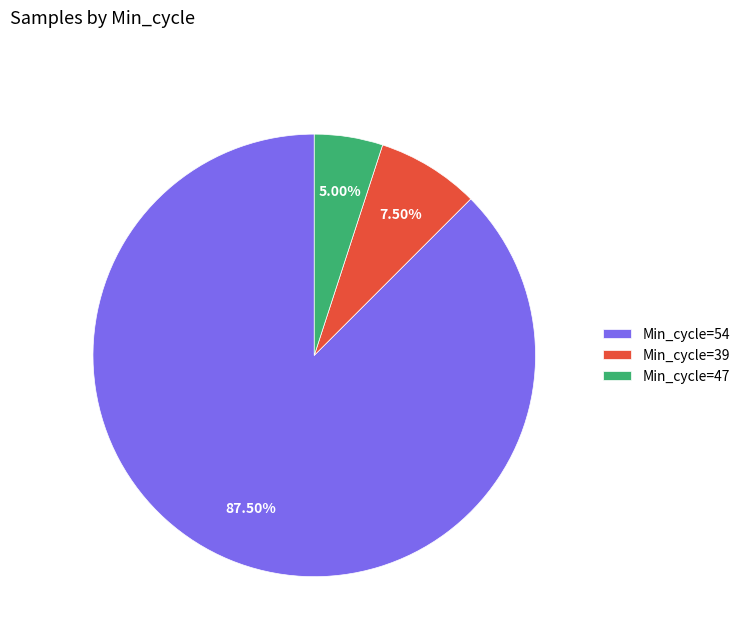

Is Min_cycle=47 the majority of the pie?

No